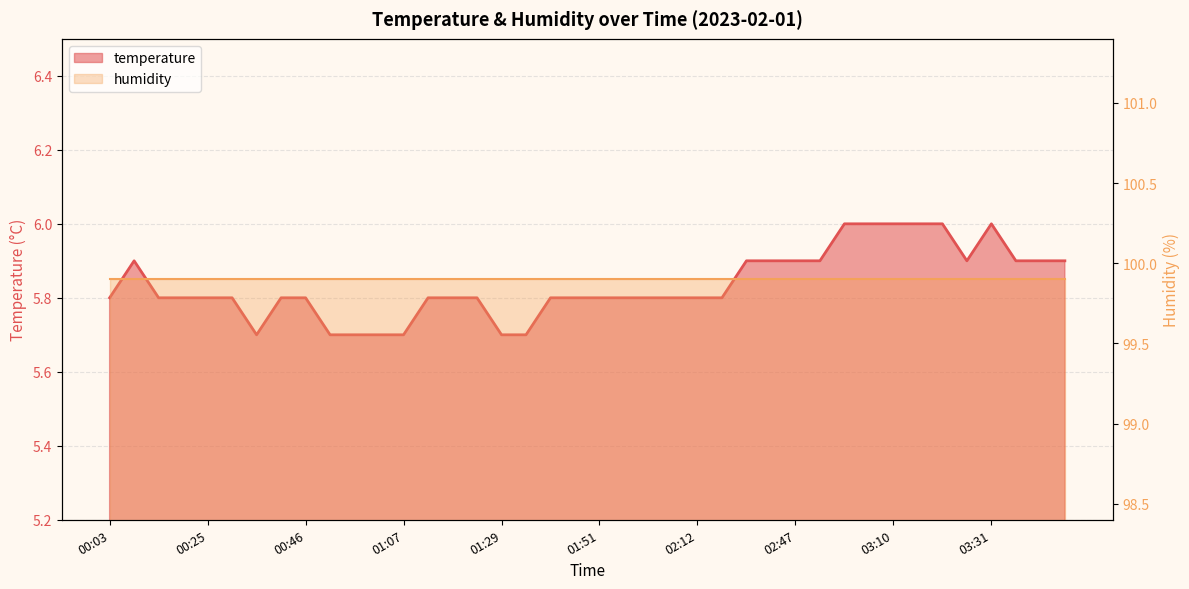

What is the smallest value displayed?

5.7